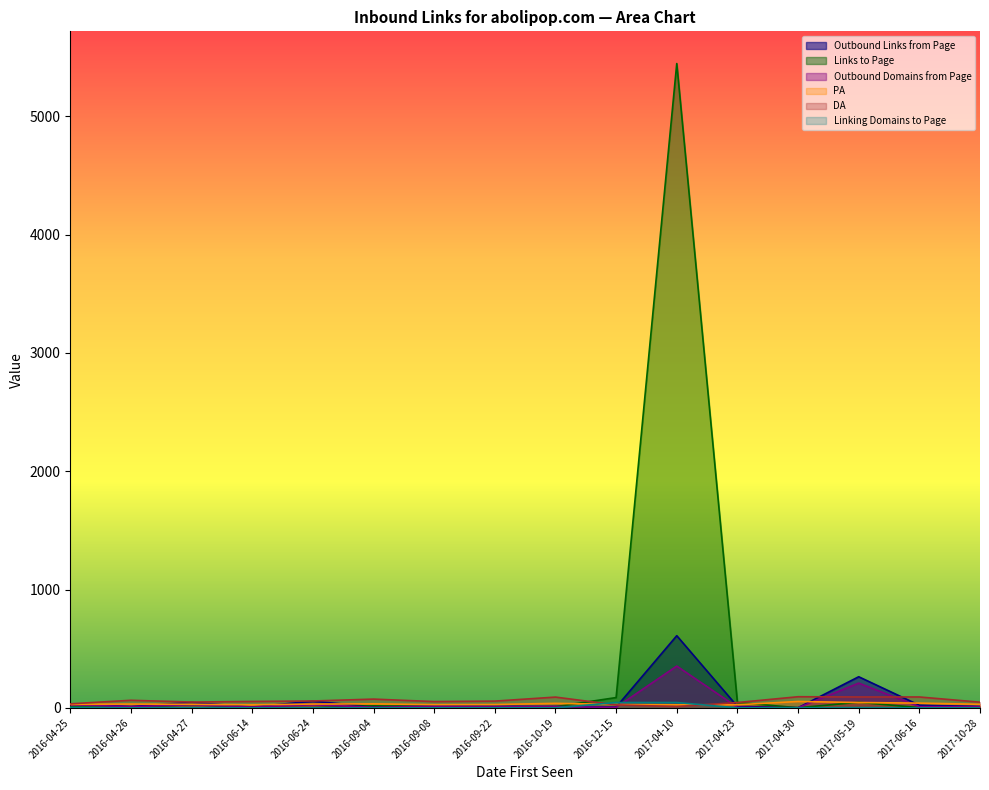

What is the sum of all Links to Page values?

5712